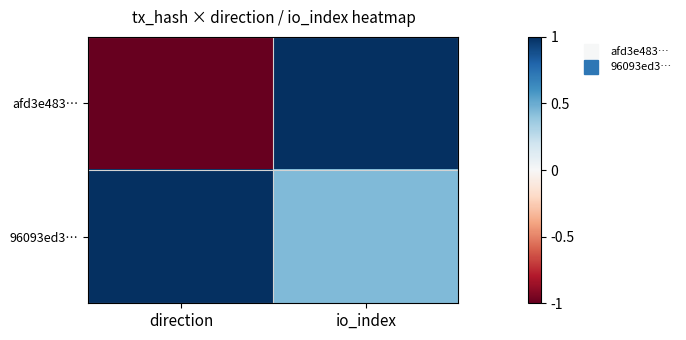

Which series changed the most between direction and io_index?

afd3e483…